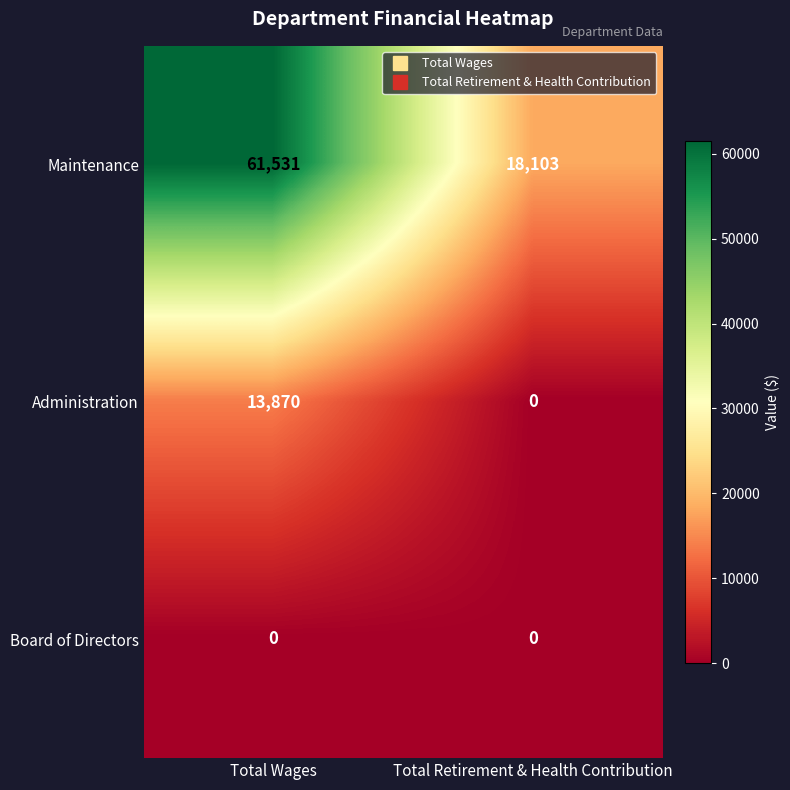

Reading left to right, what are all the values shown in this chart?

Maintenance: 61531	18103
Administration: 13870	0
Board of Directors: 0	0